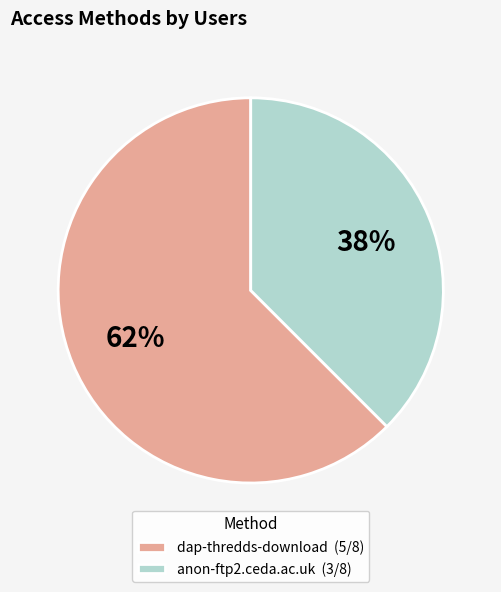

Is the sum of dap-thredds-download and anon-ftp2.ceda.ac.uk greater than half?

Yes